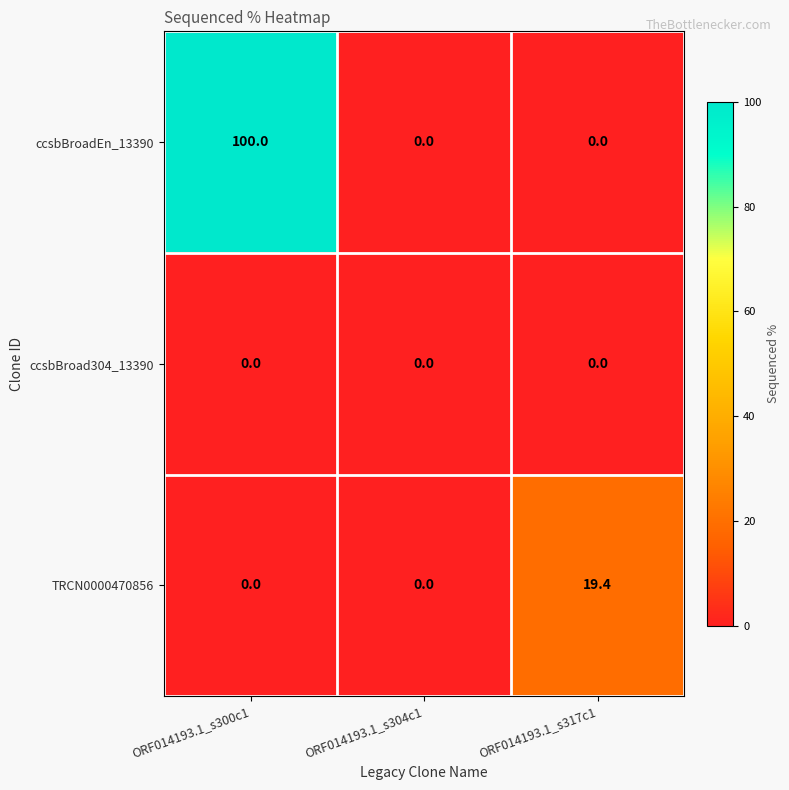

The ccsbBroad304_13390 series shows 0.0 at ORF014193.1_s317c1. True or false?

True